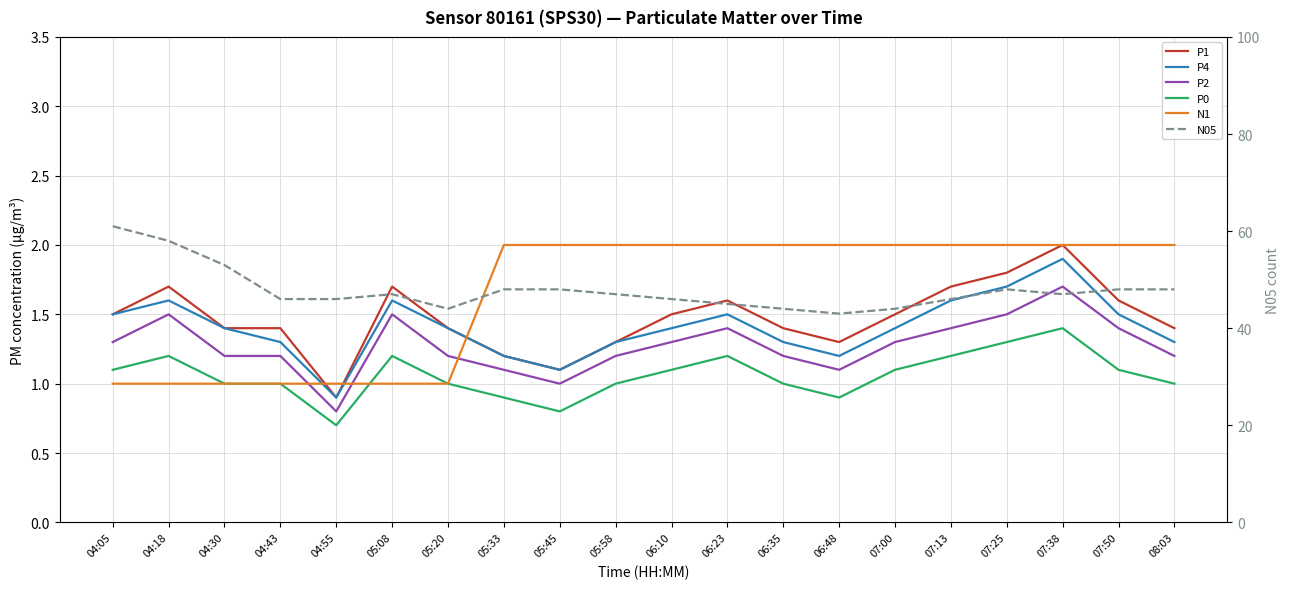

What is the approximate value of P0 at 04:18?

1.2